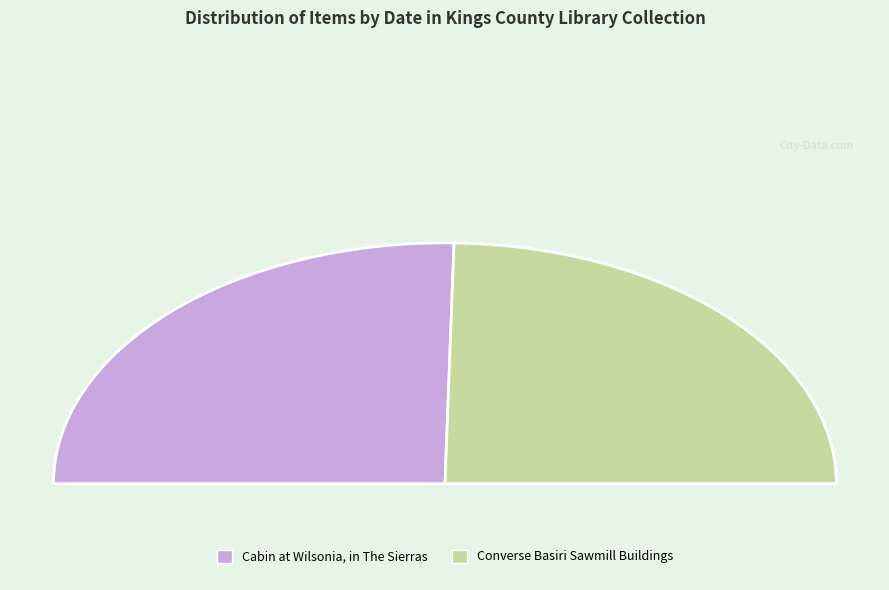

To the nearest percent, what is the combined percentage of Converse Basiri Sawmill Buildings and Cabin at Wilsonia, in The Sierras?

100%